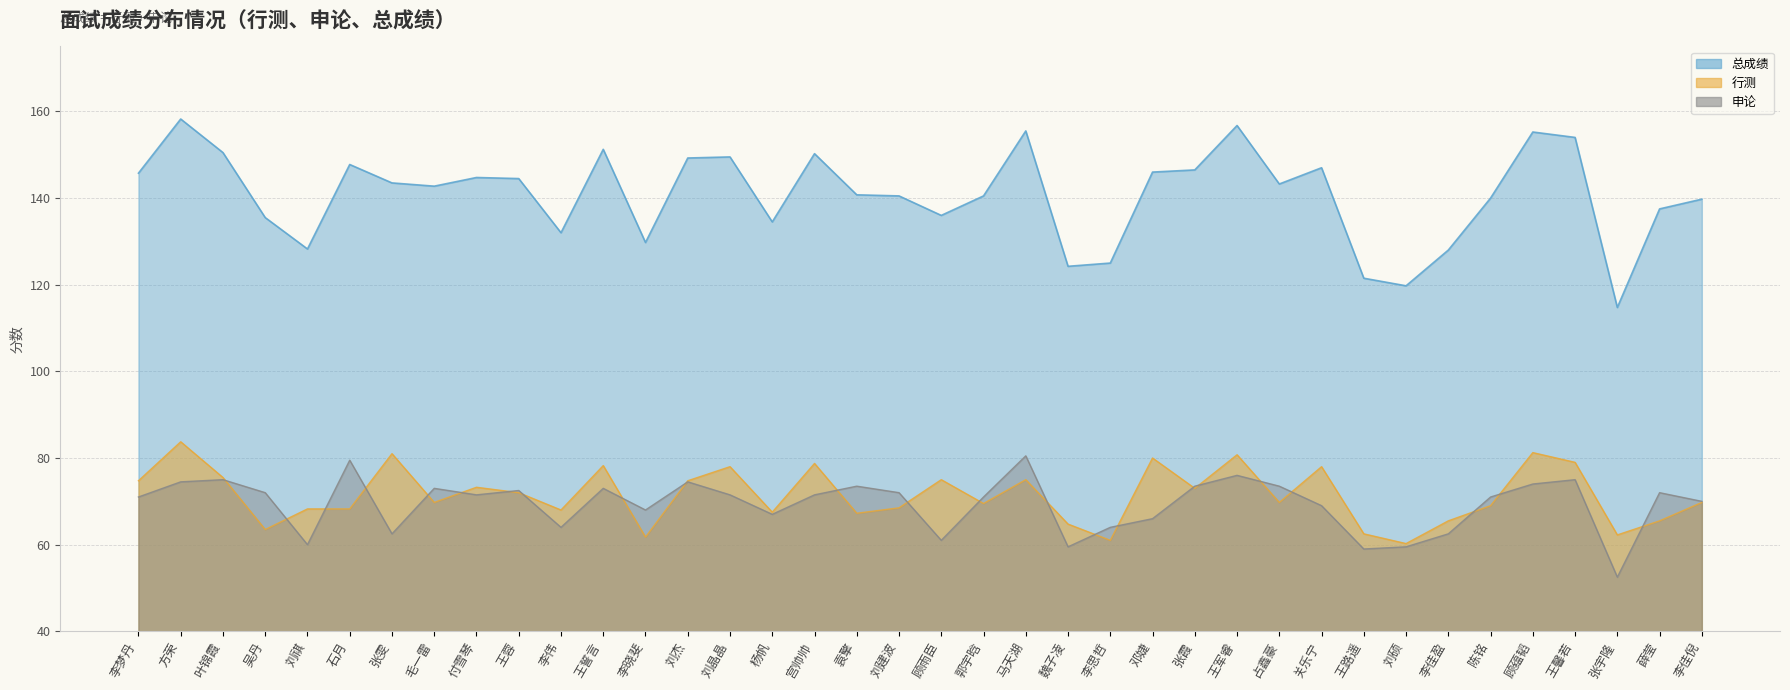

Where is 行测 nearest to the value 72?

王蓉